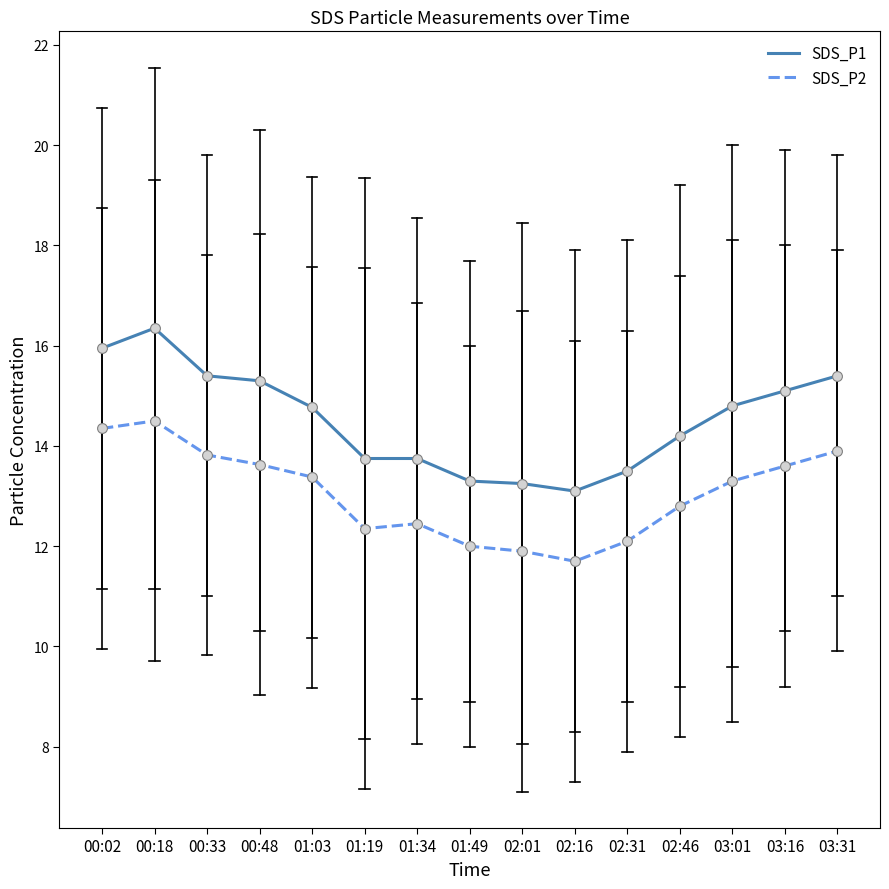

At how many categories does at least one series exceed 15?

6